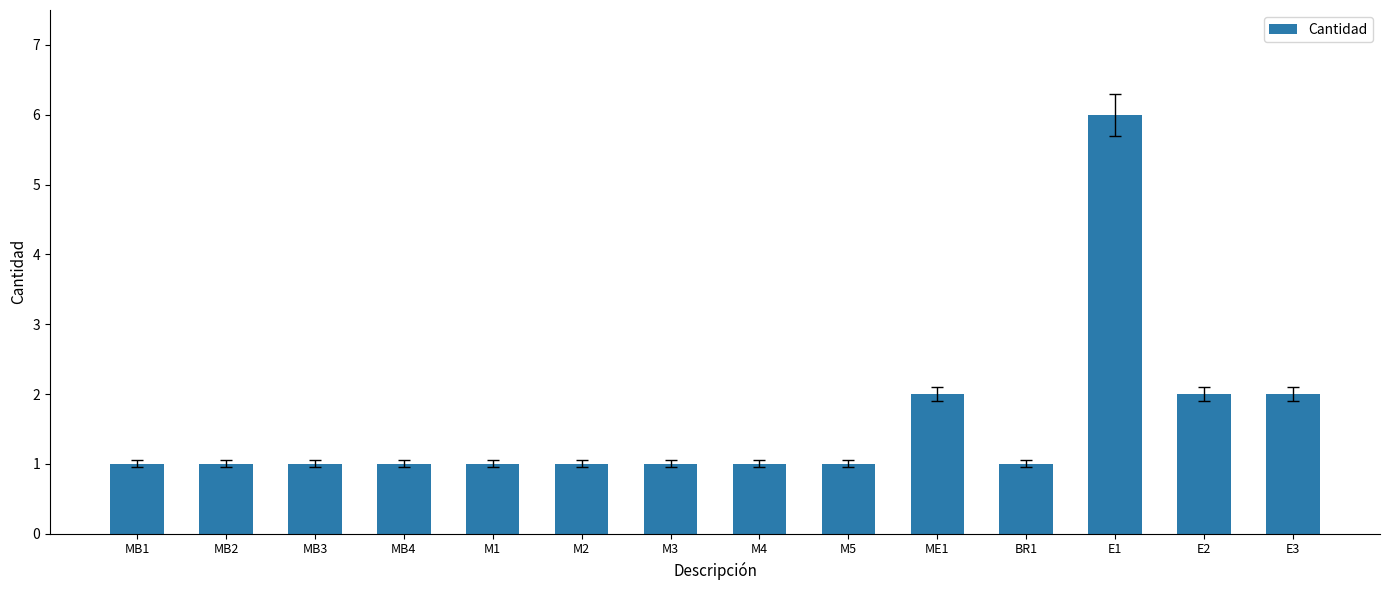

Does the chart contain stacked bars?

No